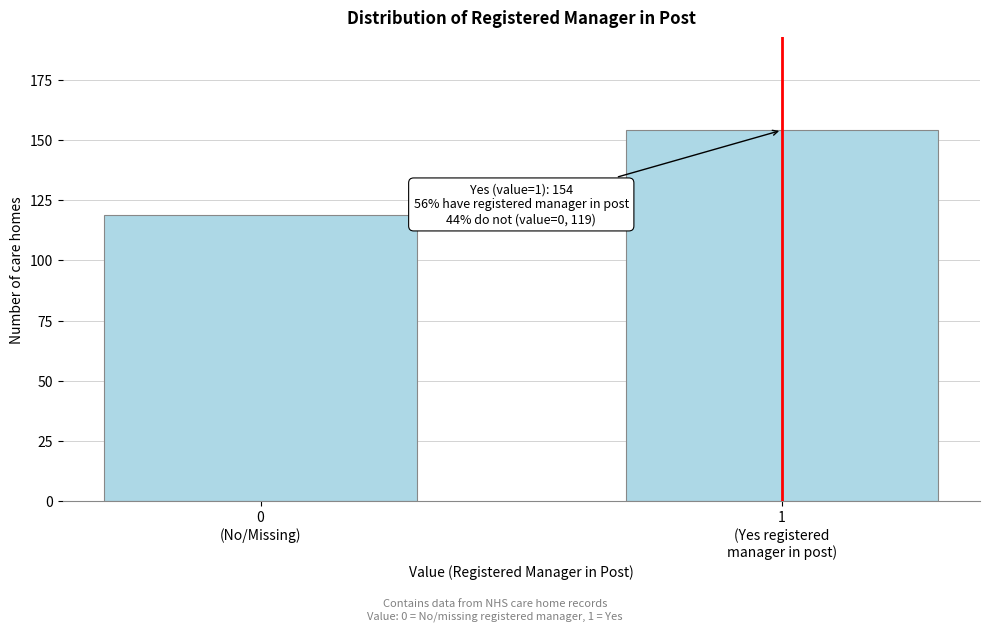

Reading left to right, list all the values displayed in this chart.

119	154